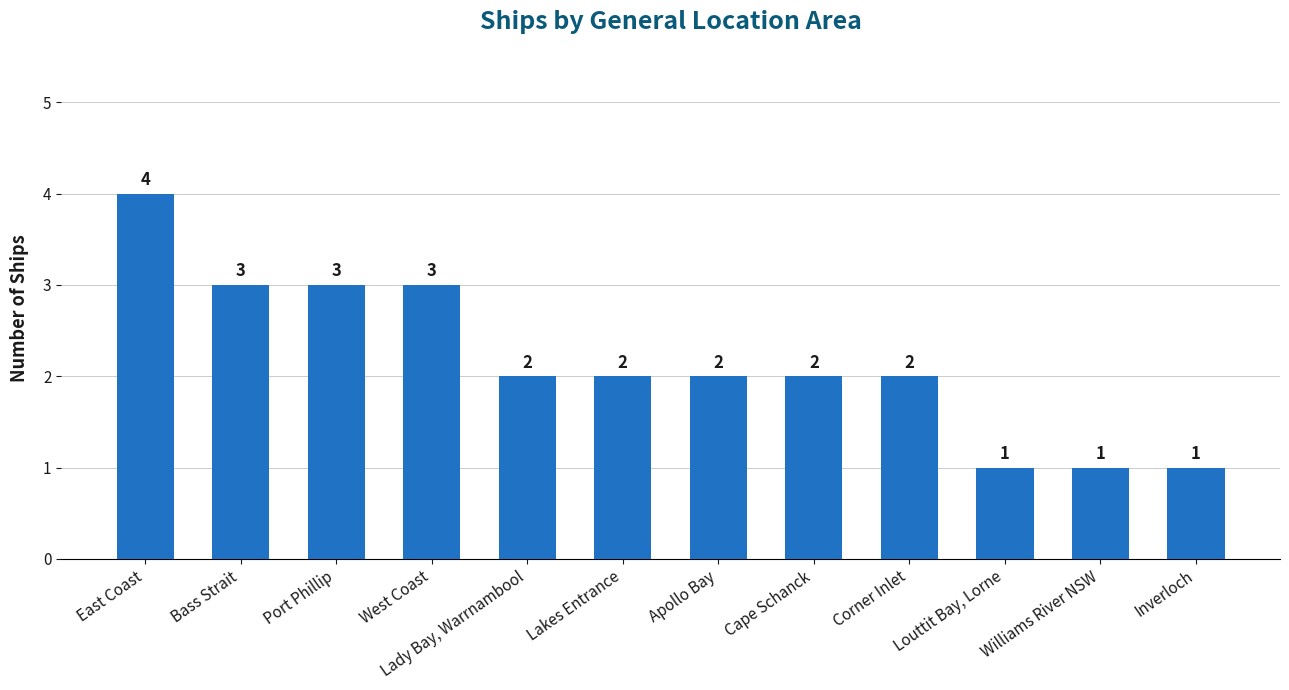

What is the difference between the second highest and second lowest values?

2